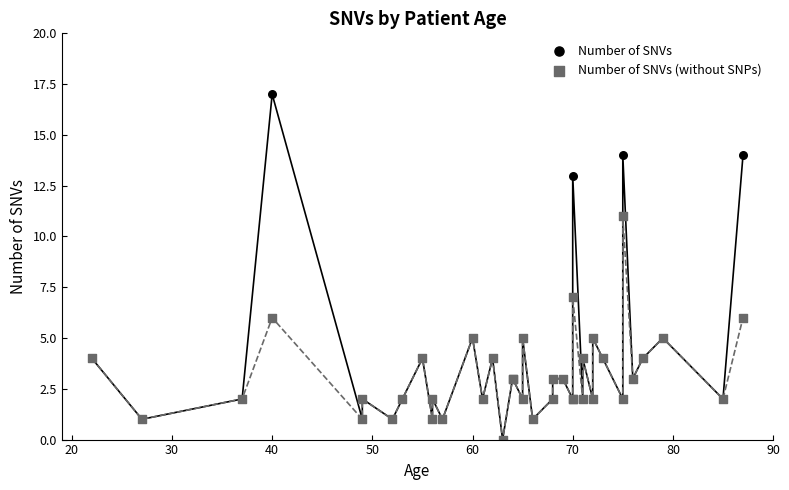

In the Number of SNVs series, what Y value is closest to 8?

5